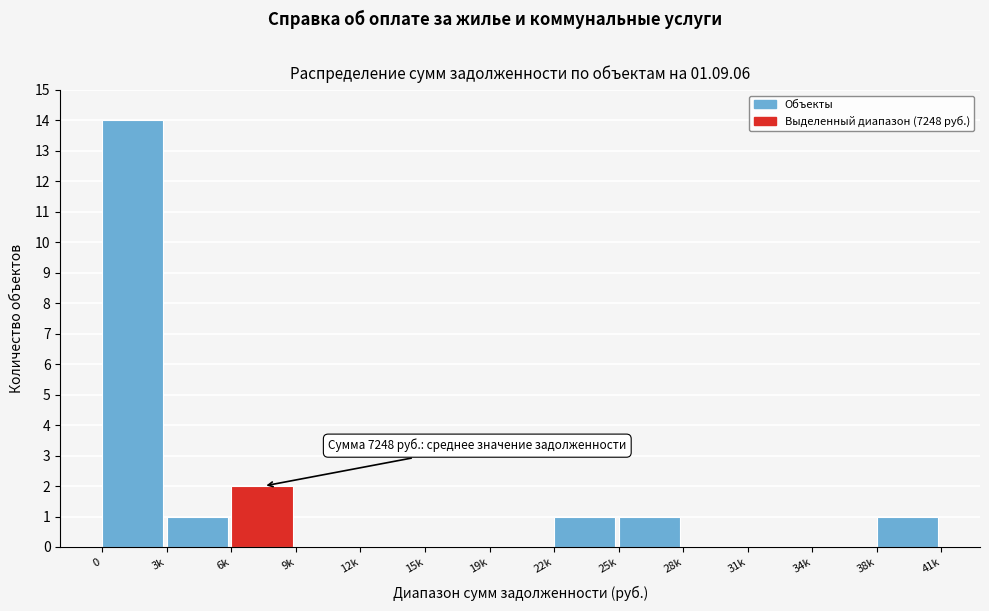

Reading left to right, extract all data points from this chart.

0=14	3k=1	6k=2	9k=0	12k=0	15k=0	19k=0	22k=1	25k=1	28k=0	31k=0	34k=0	38k=1